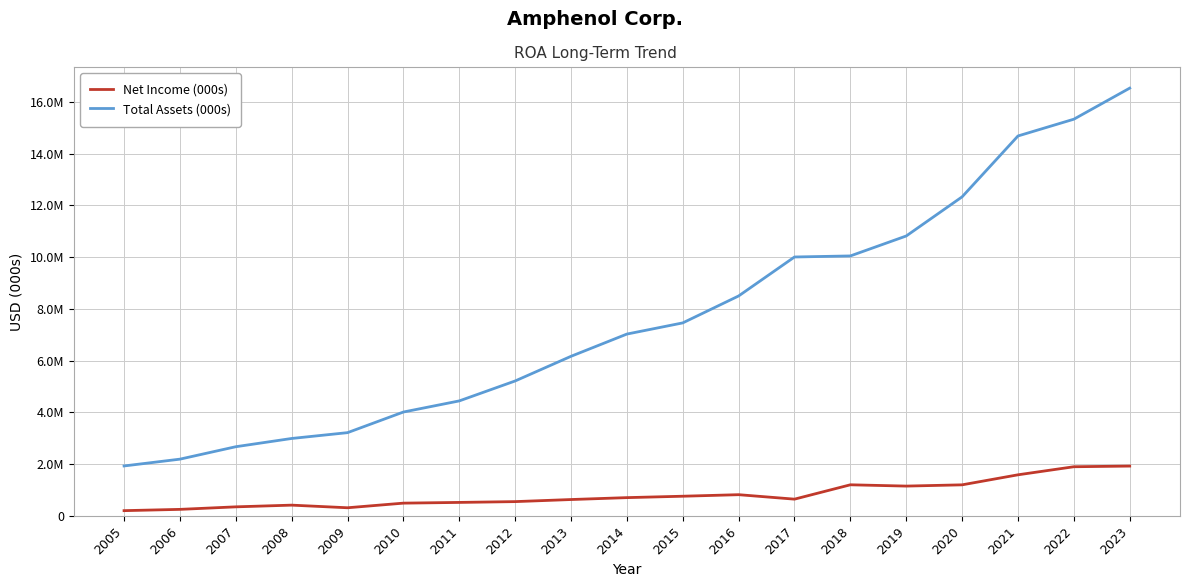

What are all the series names shown in the legend?

Net Income (000s), Total Assets (000s)